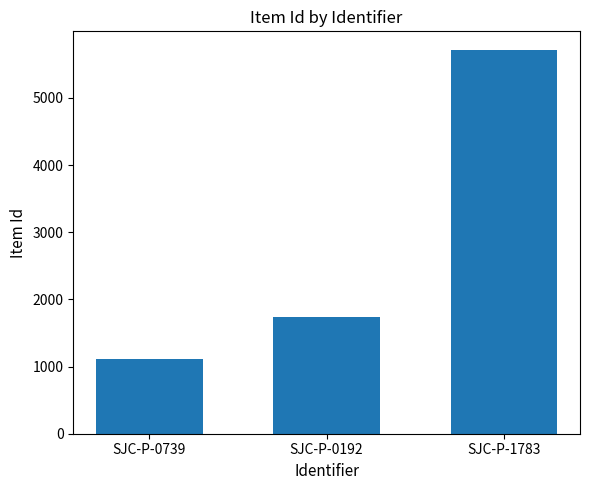

List the labels in order of value, smallest first.

SJC-P-0739, SJC-P-0192, SJC-P-1783